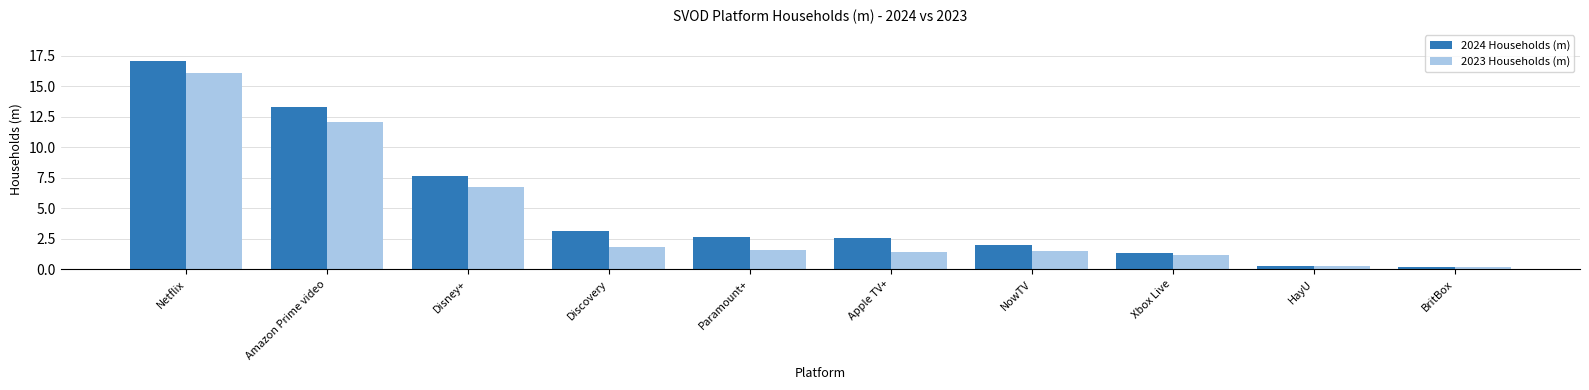

What is the value of the 2024 Households (m) bar at the 4th from the left?

3.1